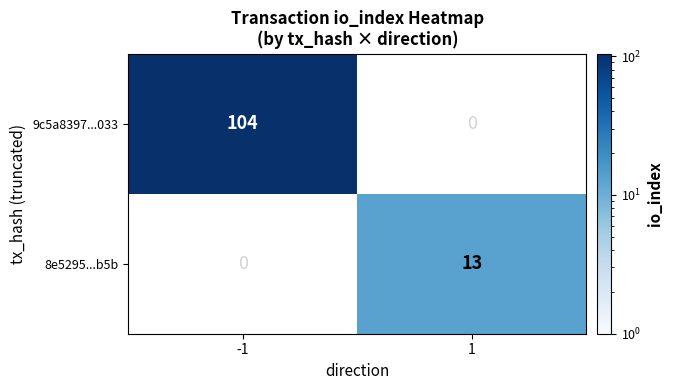

Reading left to right, transcribe all the data shown in this chart.

9c5a8397...033: 104	0
8e5295...b5b: 0	13